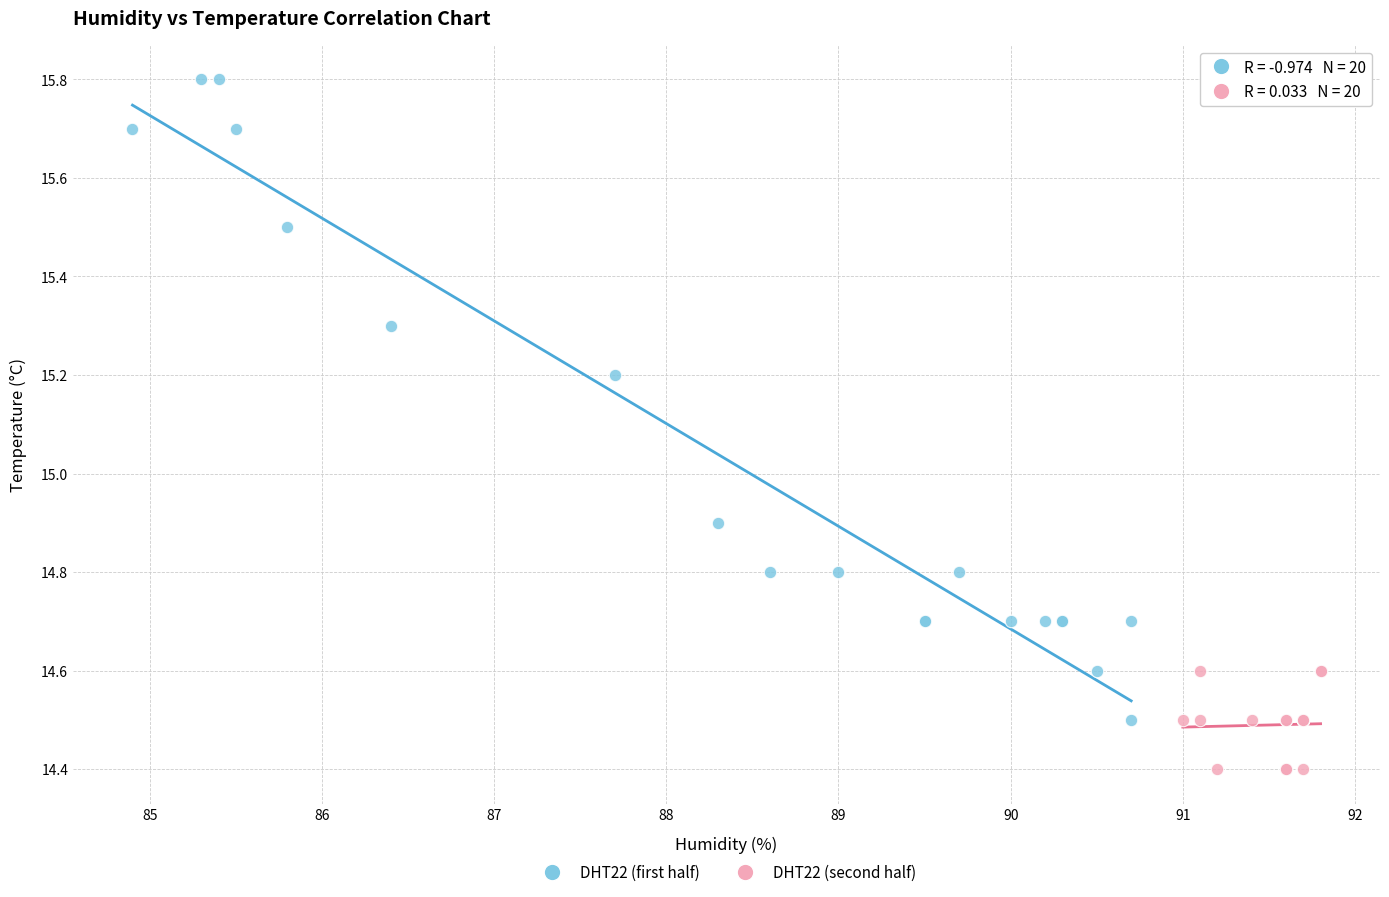

Which series has the largest Y range (max minus min)?

DHT22 (first half)